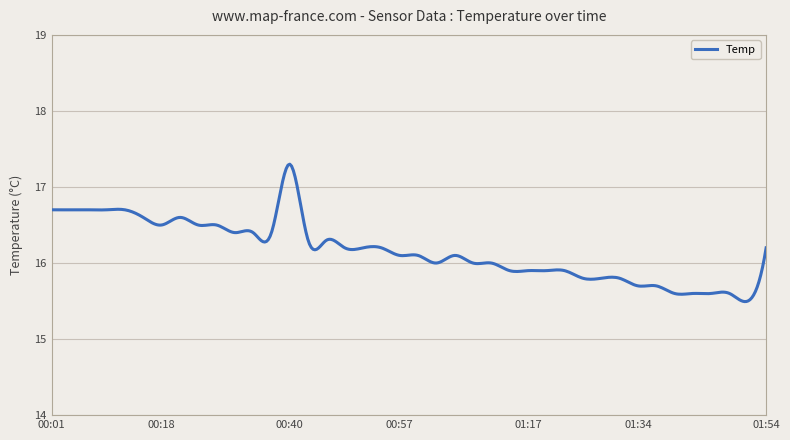

What is the difference between the maximum and minimum values?

1.8